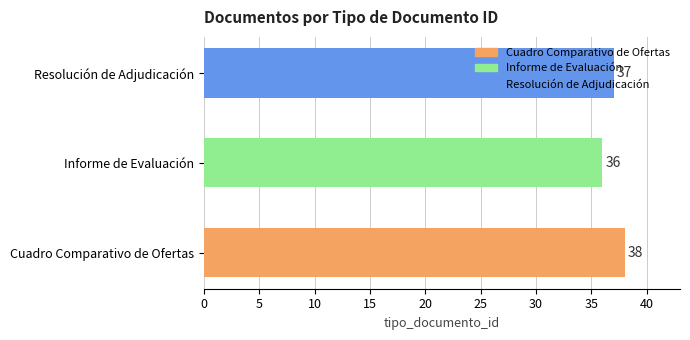

How many values are between 36 and 38?

3